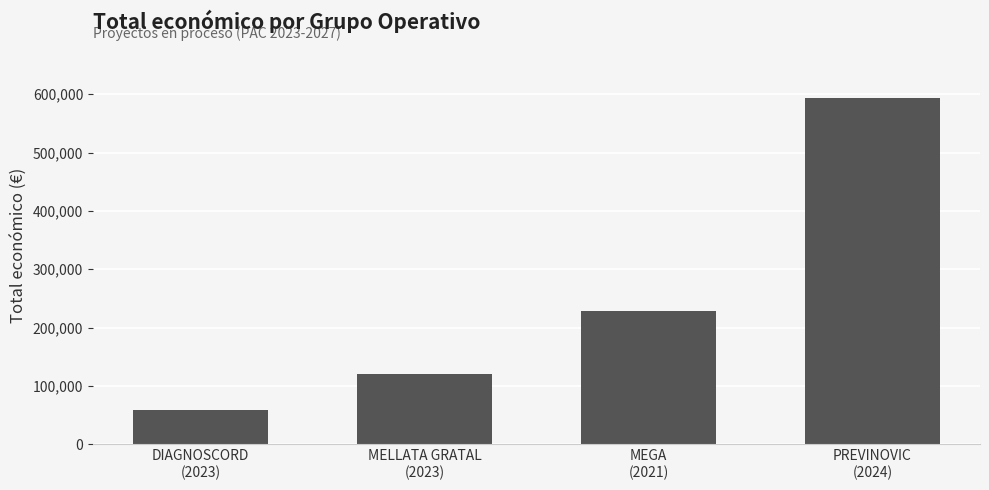

List the labels in order of value, largest first.

PREVINOVIC
(2024), MEGA
(2021), MELLATA GRATAL
(2023), DIAGNOSCORD
(2023)